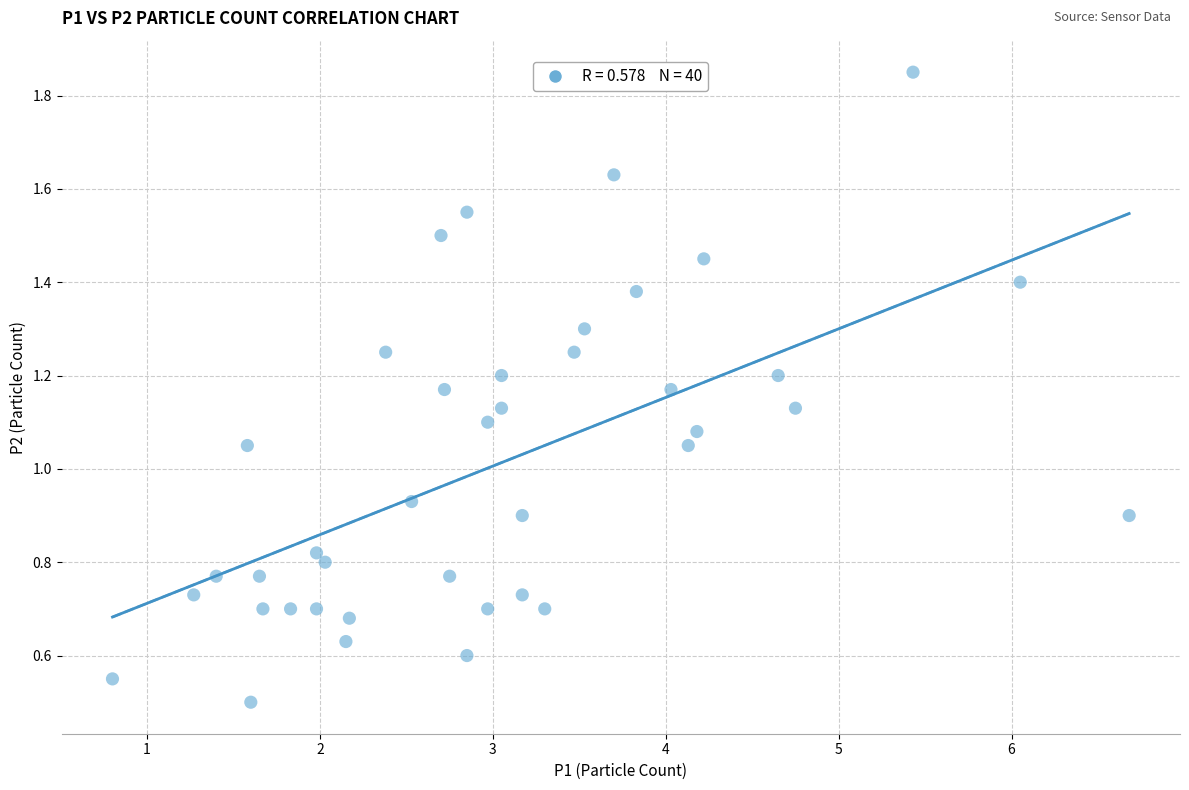

What is the range of X values (max minus min)?

5.9